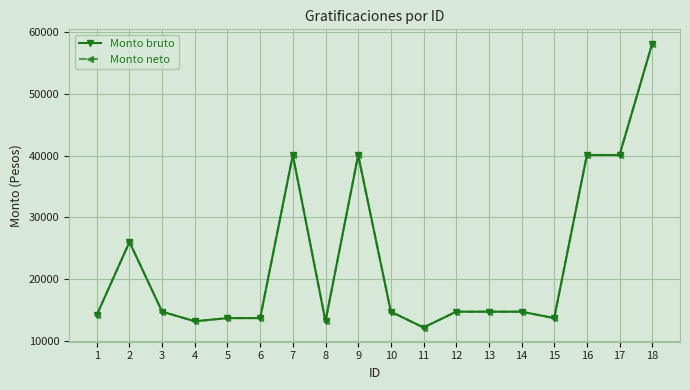

Does the chart have visible grid lines?

Yes